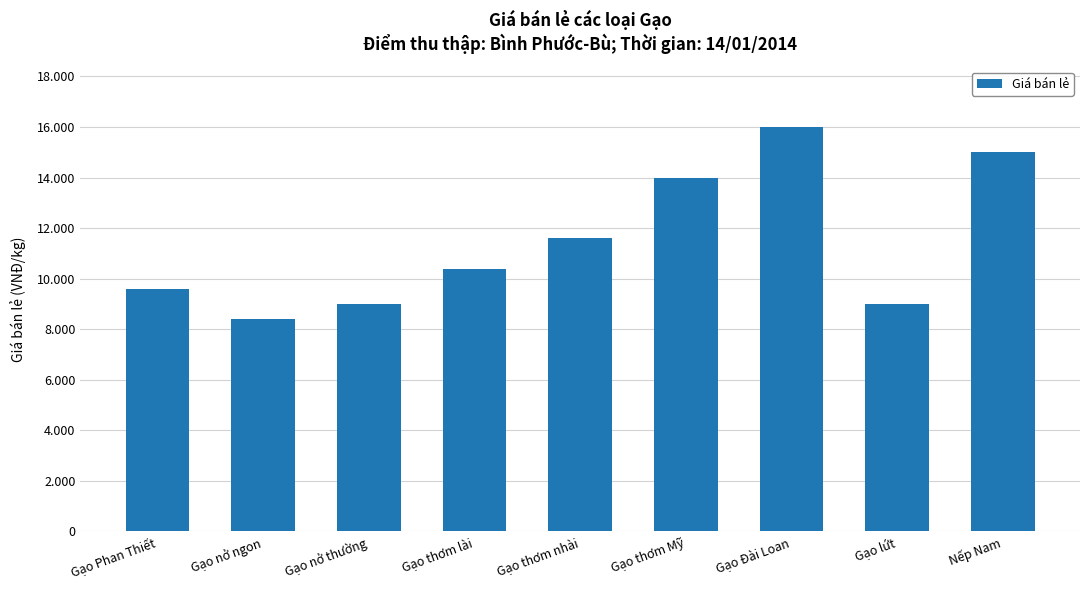

What is the label of the 2nd bar from the right?

Gạo lứt